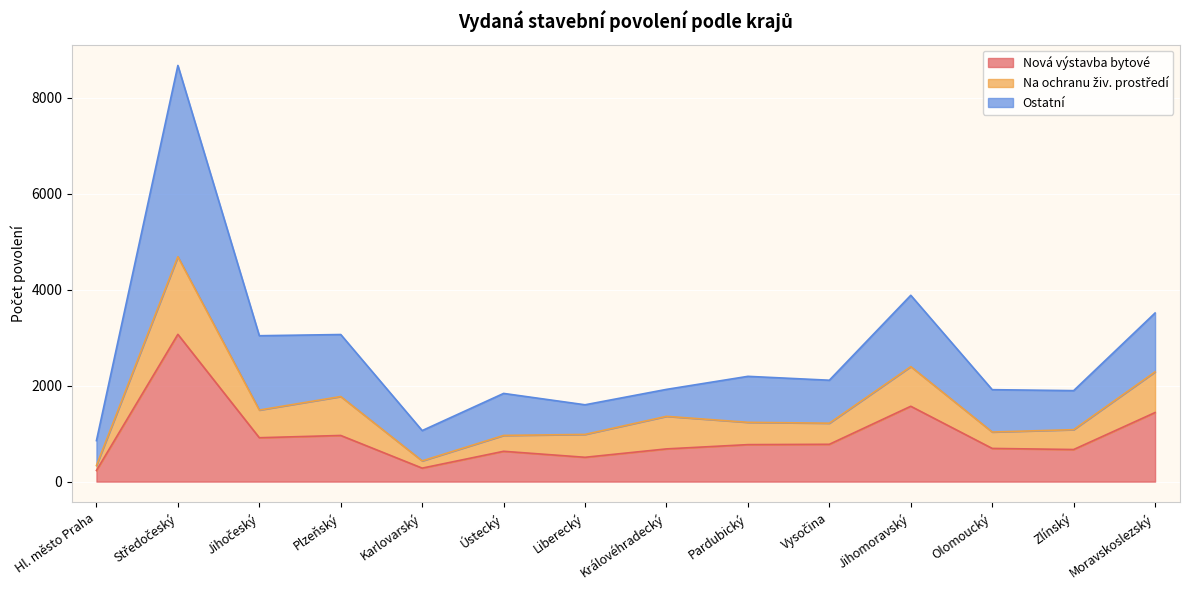

Which series has the largest range (max minus min)?

Ostatní